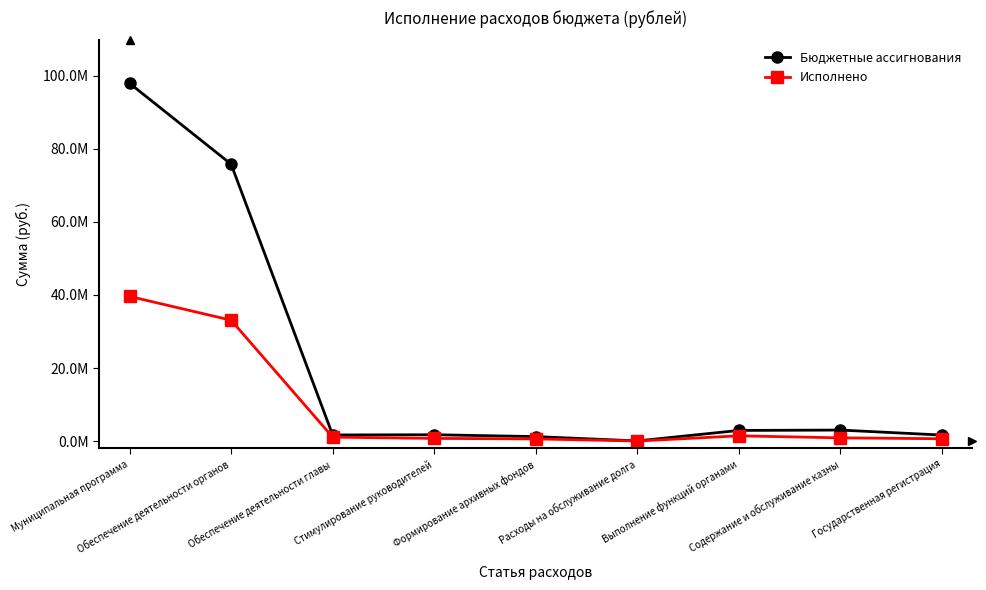

At Содержание и обслуживание казны, list the series in order from smallest to largest.

Исполнено, Бюджетные ассигнования